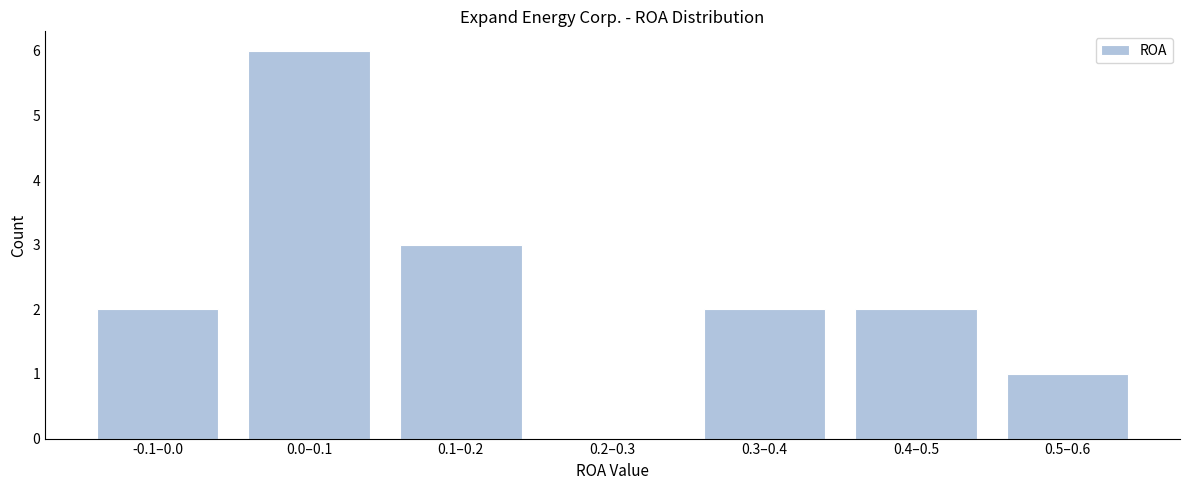

Reading left to right, transcribe all the data shown in this chart.

-0.1–0.0=2	0.0–0.1=6	0.1–0.2=3	0.2–0.3=0	0.3–0.4=2	0.4–0.5=2	0.5–0.6=1